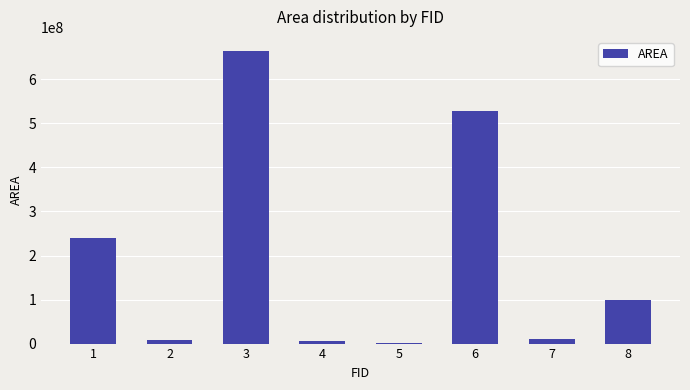

What is the difference between the maximum and minimum values?

661220355.9